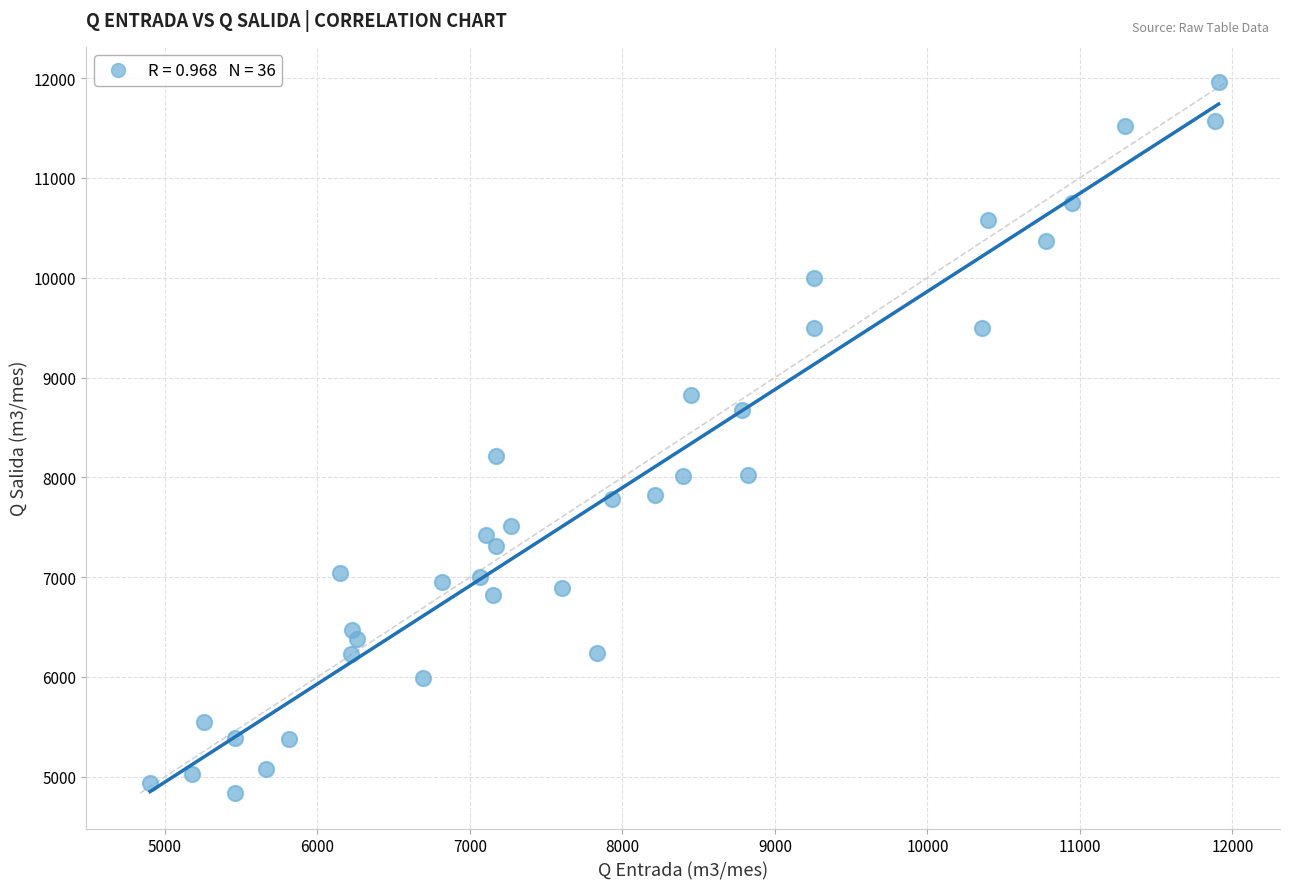

What is the range of Y values (max minus min)?

7118.5